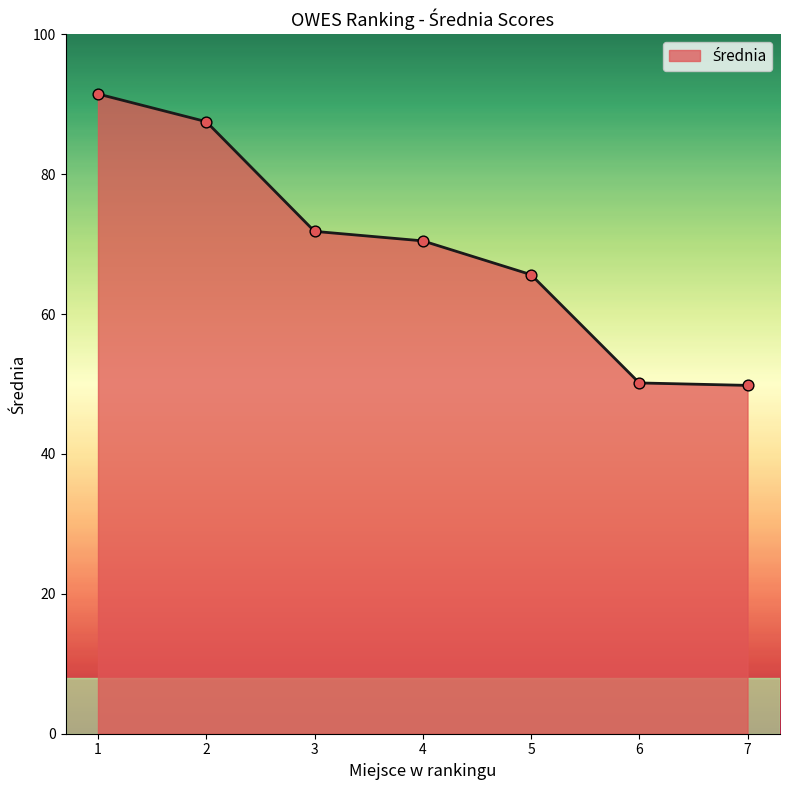

Approximately how many times larger is the value at 7 compared to 6?

1.0